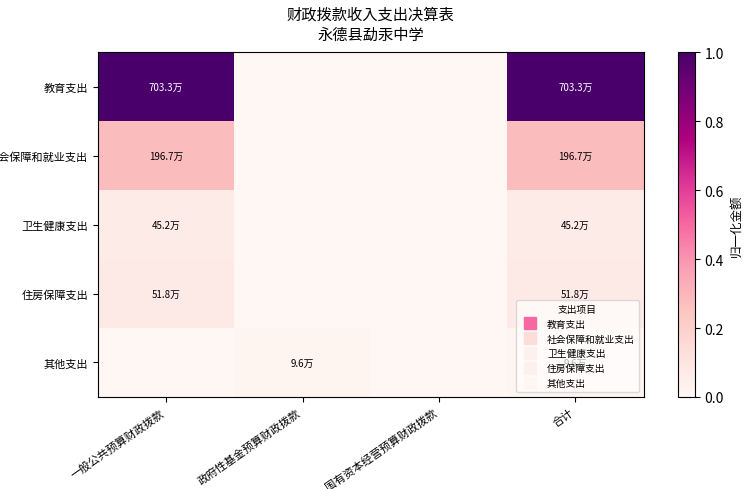

Which has a higher value, 政府性基金预算财政拨款 or 国有资本经营预算财政拨款?

政府性基金预算财政拨款